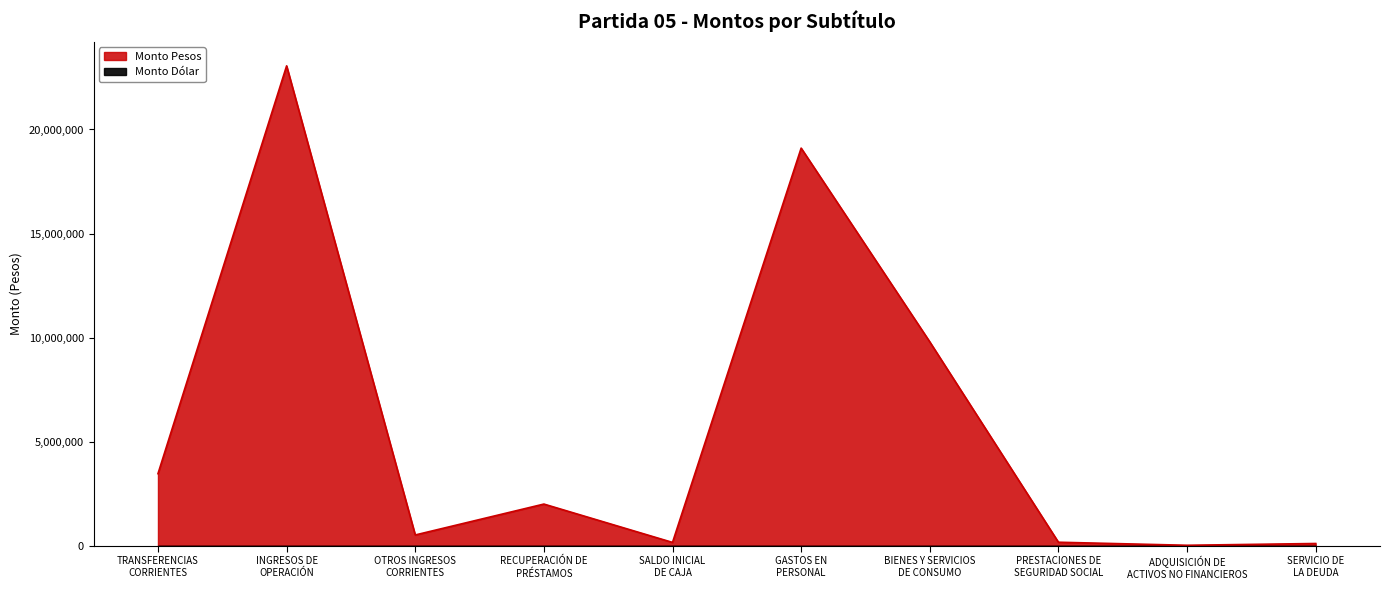

What is the difference between the maximum and minimum values?

23040416